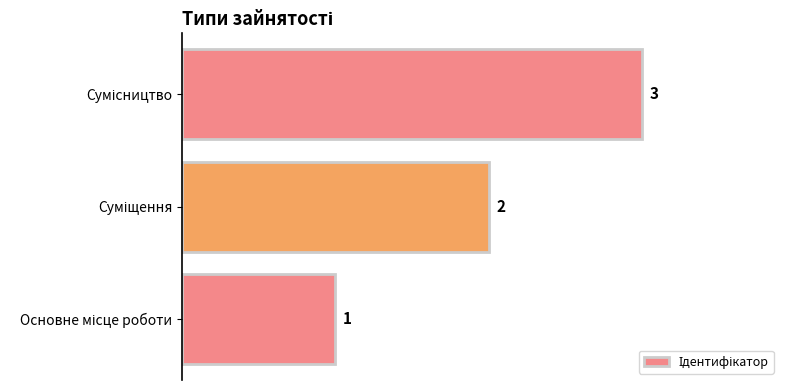

How many values are between 1 and 3?

3